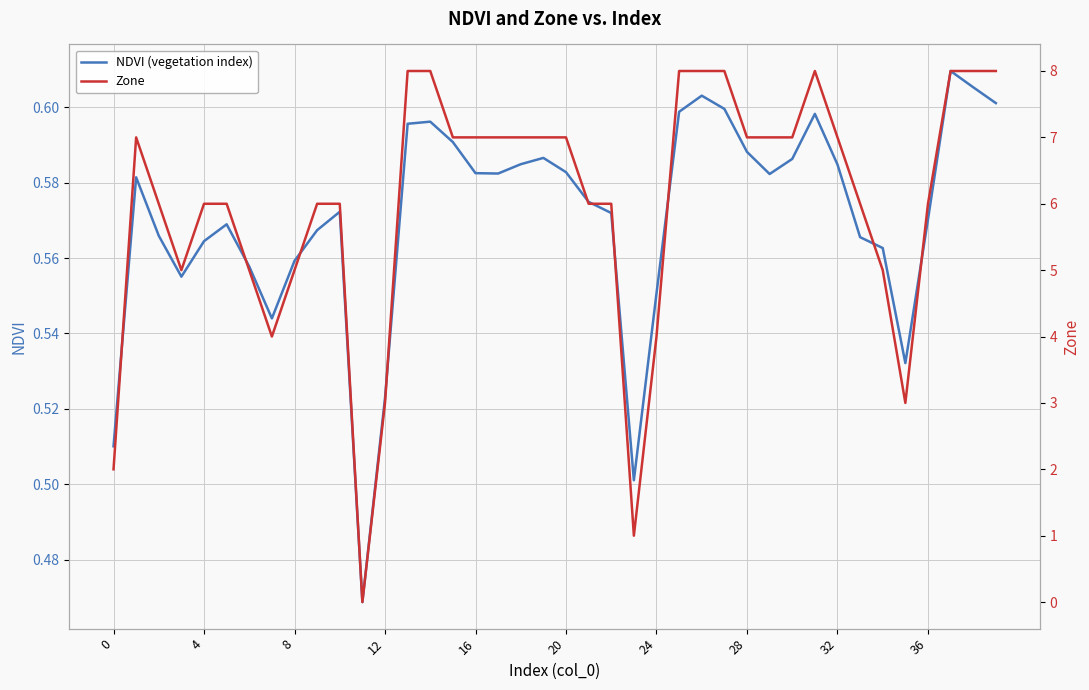

List the series in order of their overall mean, highest first.

Zone, NDVI (vegetation index)